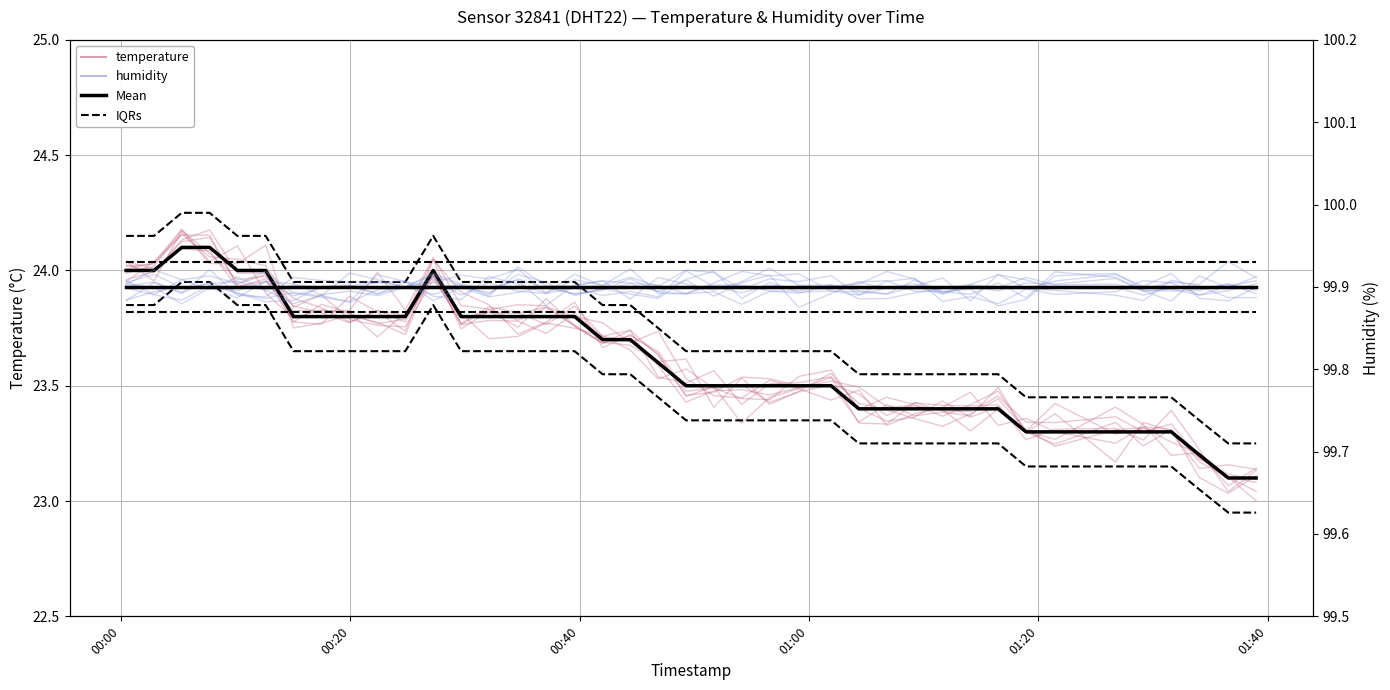

Count the humidity values in the range 99 to 100.

40